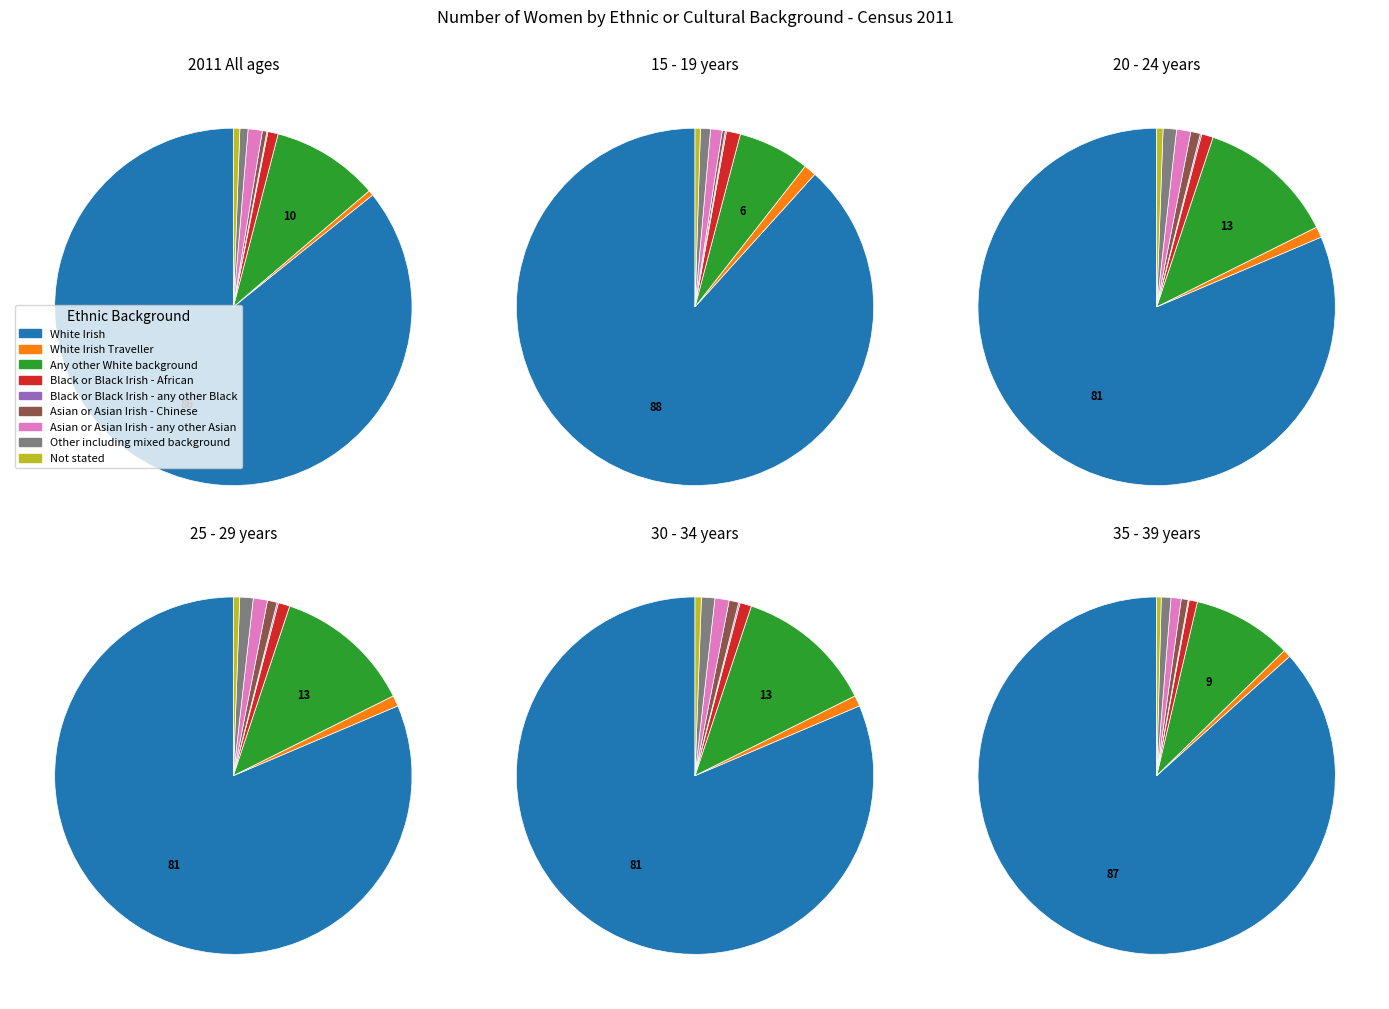

What is the largest slice in the pie chart?

White Irish